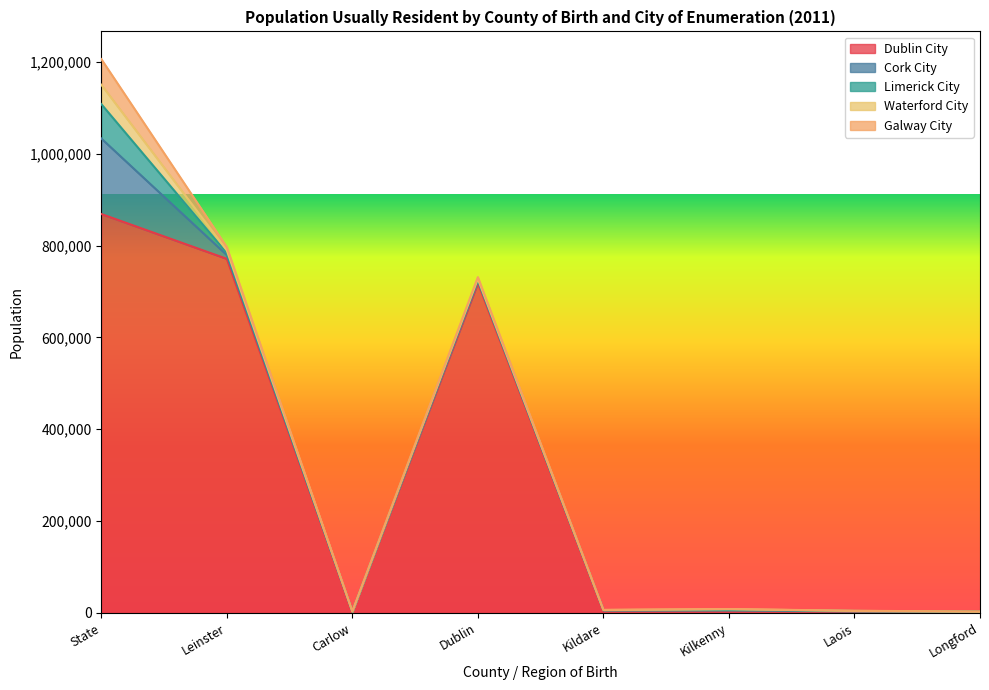

What value does the Waterford City series have at Kildare, to the nearest 50?

200